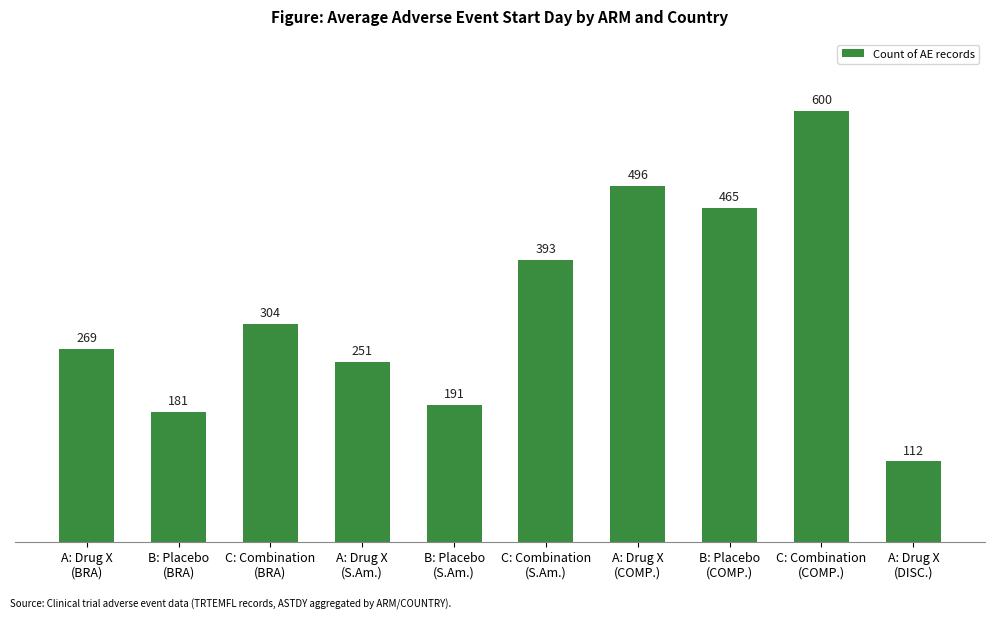

Count the number of categories in the chart.

10